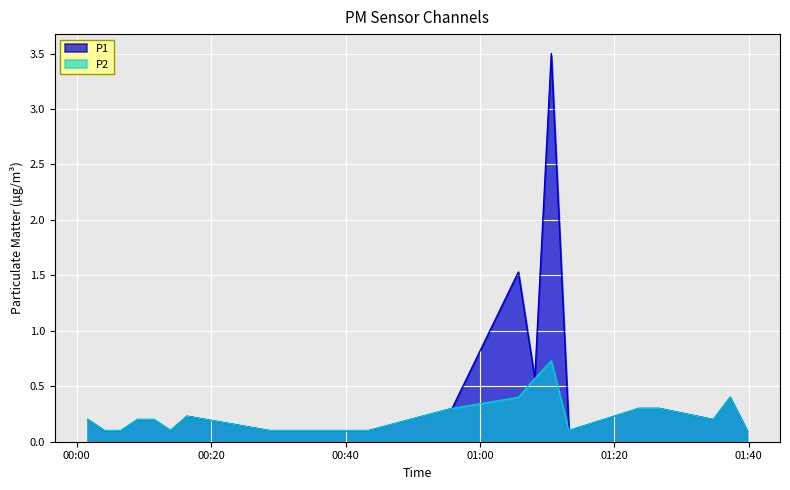

What is the highest value of the P1 series?

3.5